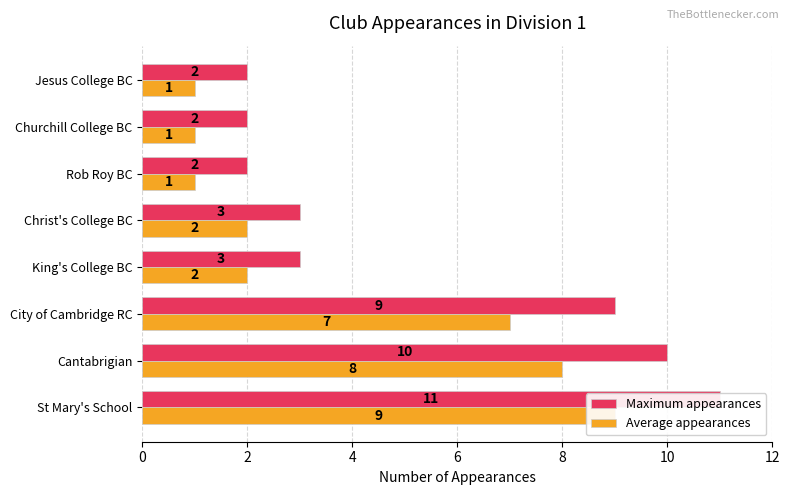

True or false: Average appearances has a value of 13 at St Mary's School.

False